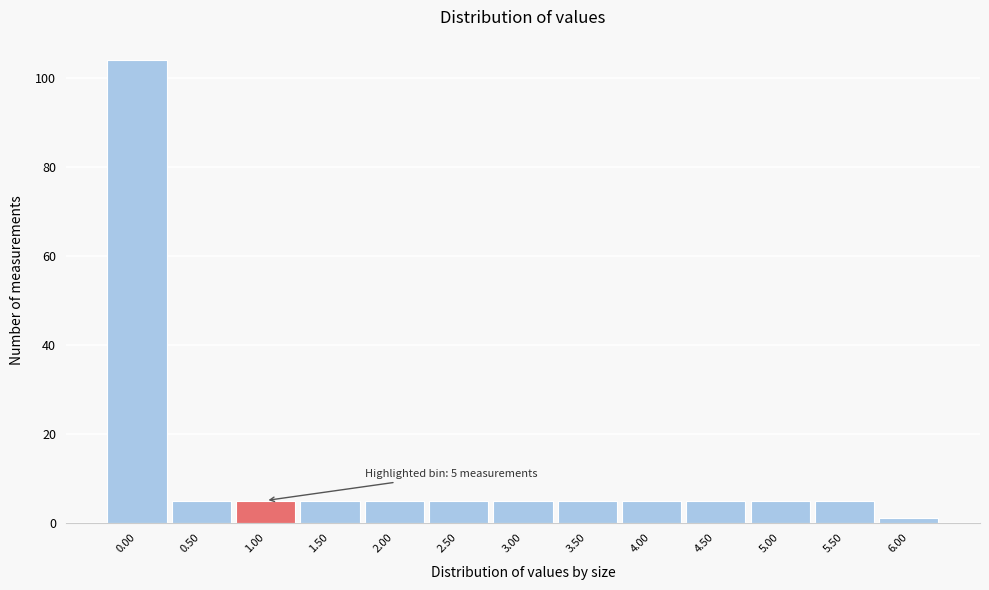

Reading left to right, what are all the values shown in this chart?

104	5	5	5	5	5	5	5	5	5	5	5	1